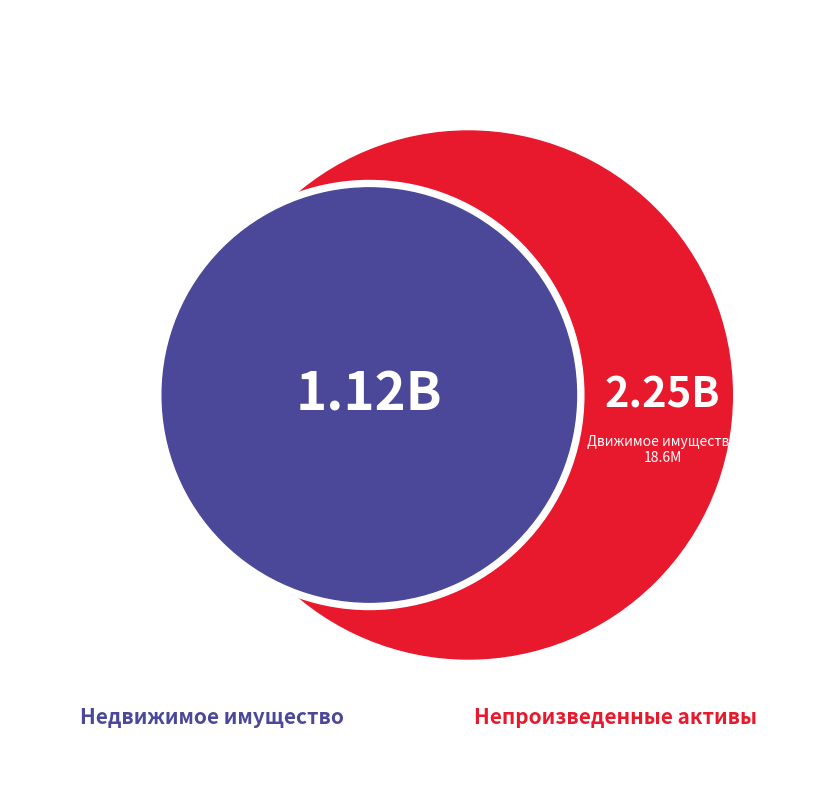

To the nearest percent, what portion does Непроизведенные активы в составе имущества казны represent?

66%